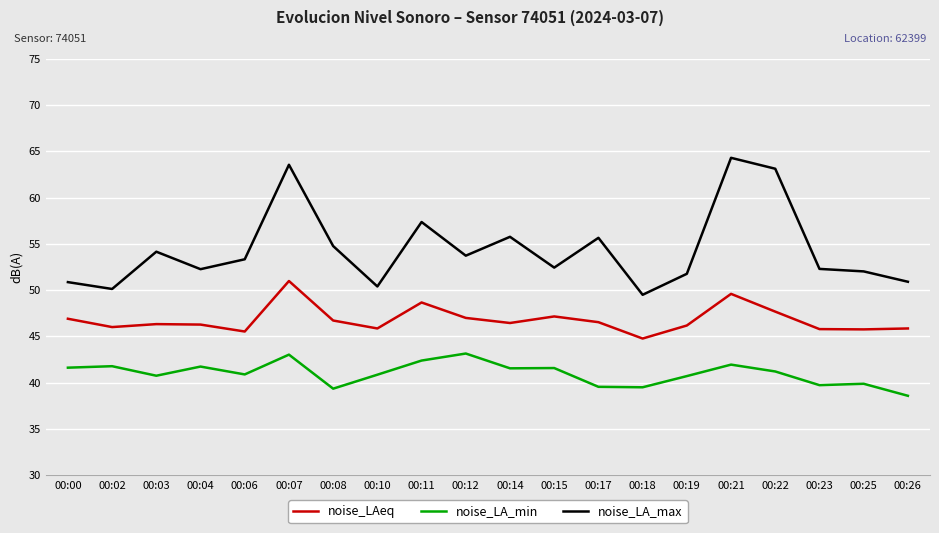

Read the noise_LA_max value at 00:22.

63.1